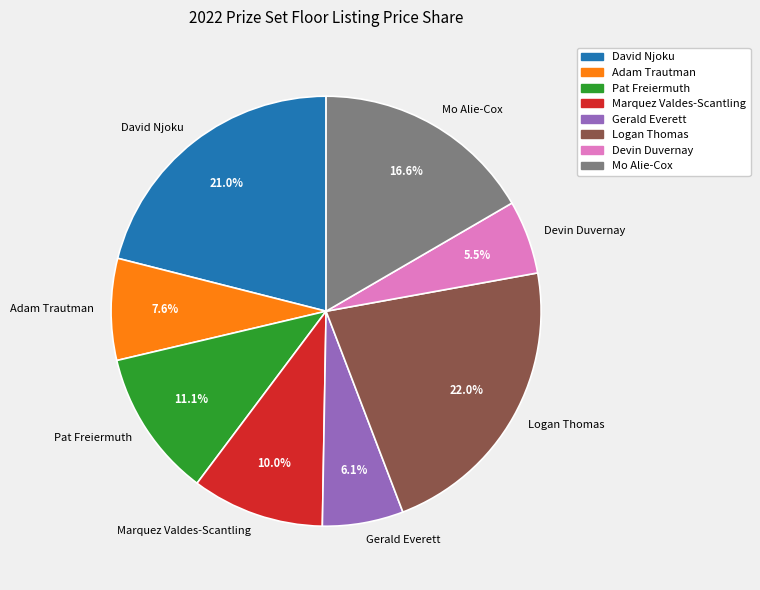

Count the number of slices in the pie.

8